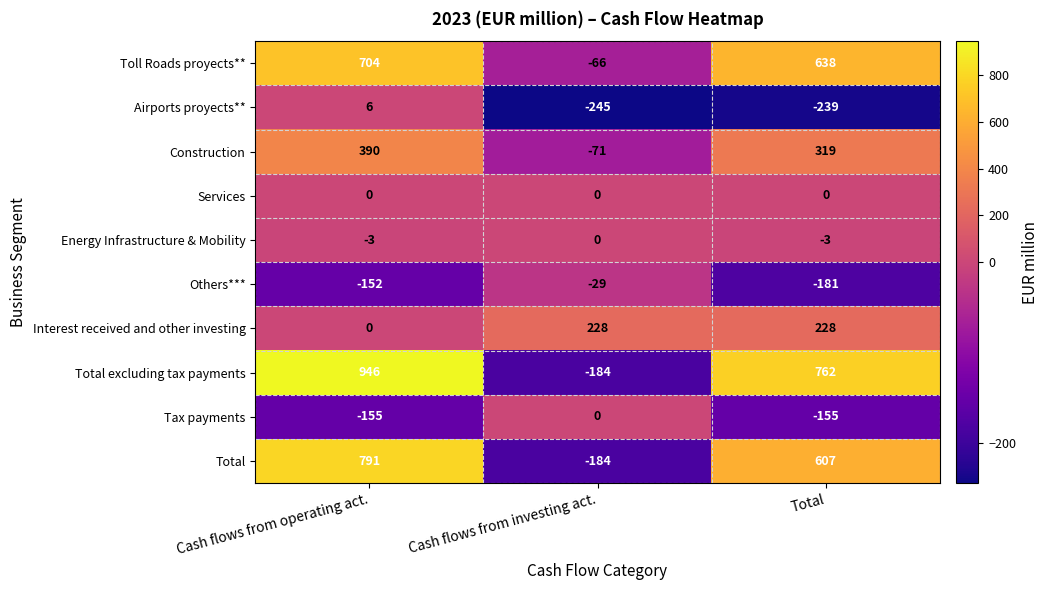

What is the maximum value shown in the chart?

946